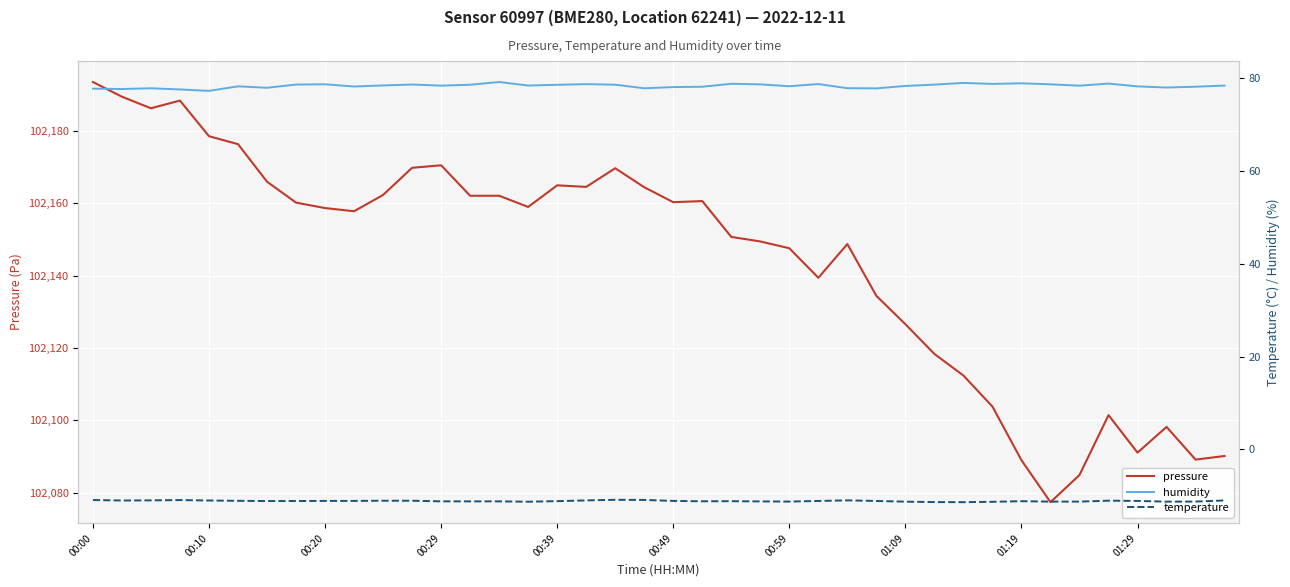

Is it true that pressure equals 102091.1 at 01:29?

True